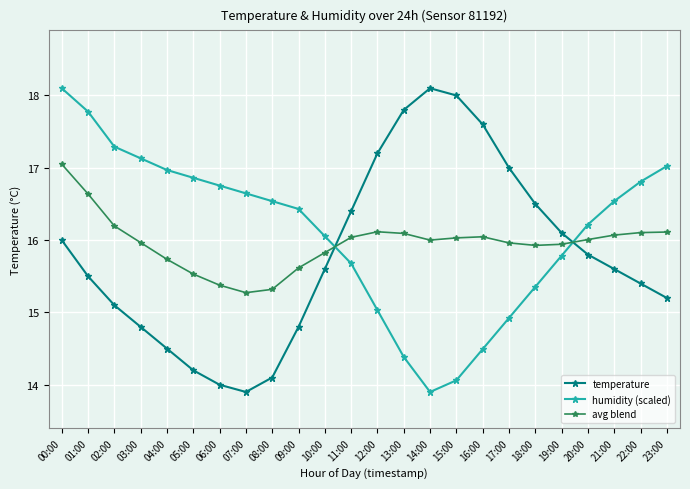

What is the approximate value of avg blend at 05:00?

15.5